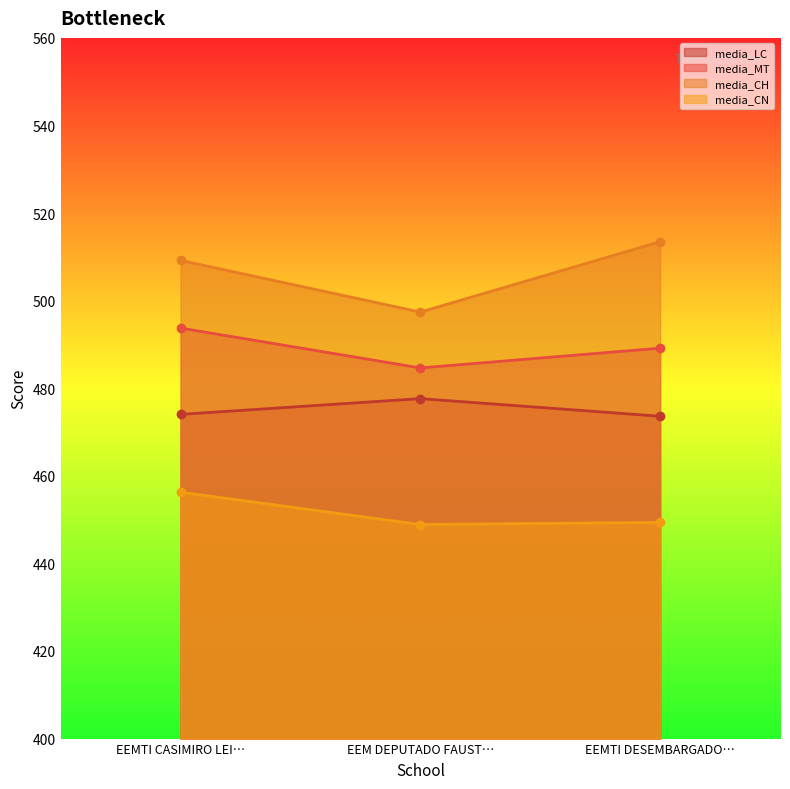

Rank the series by their average value, from lowest to highest.

media_CN, media_LC, media_MT, media_CH